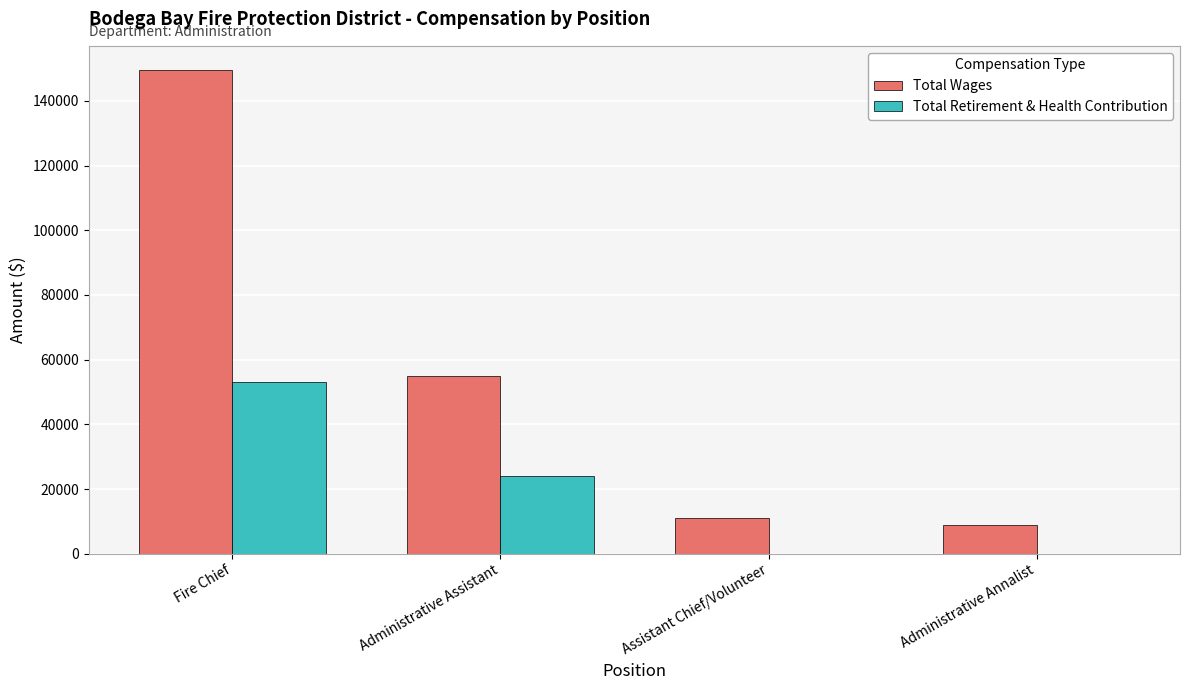

Count the number of data series in this chart.

2